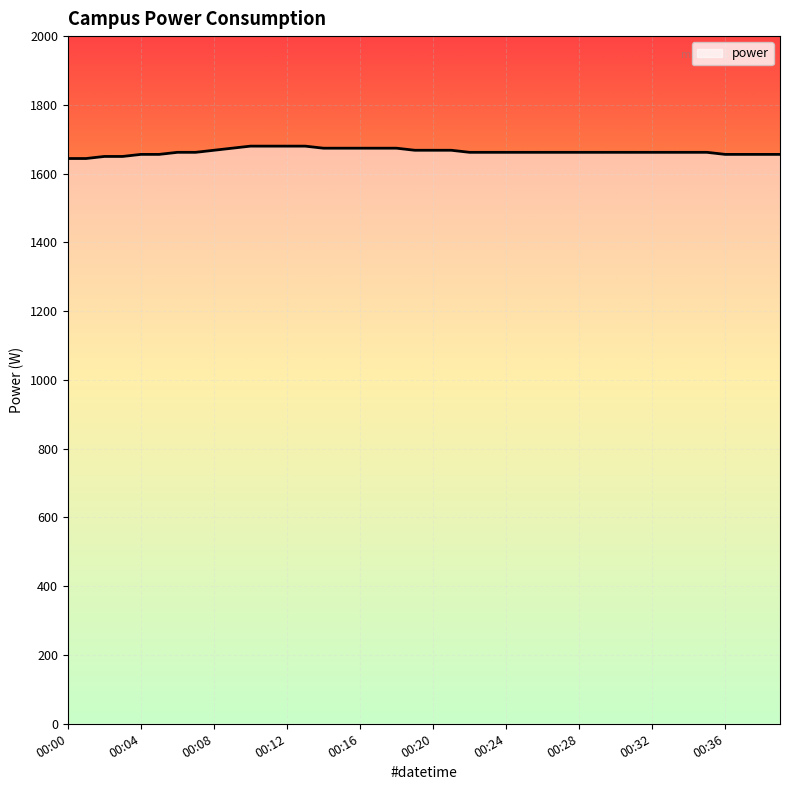

Does the chart have visible grid lines?

Yes